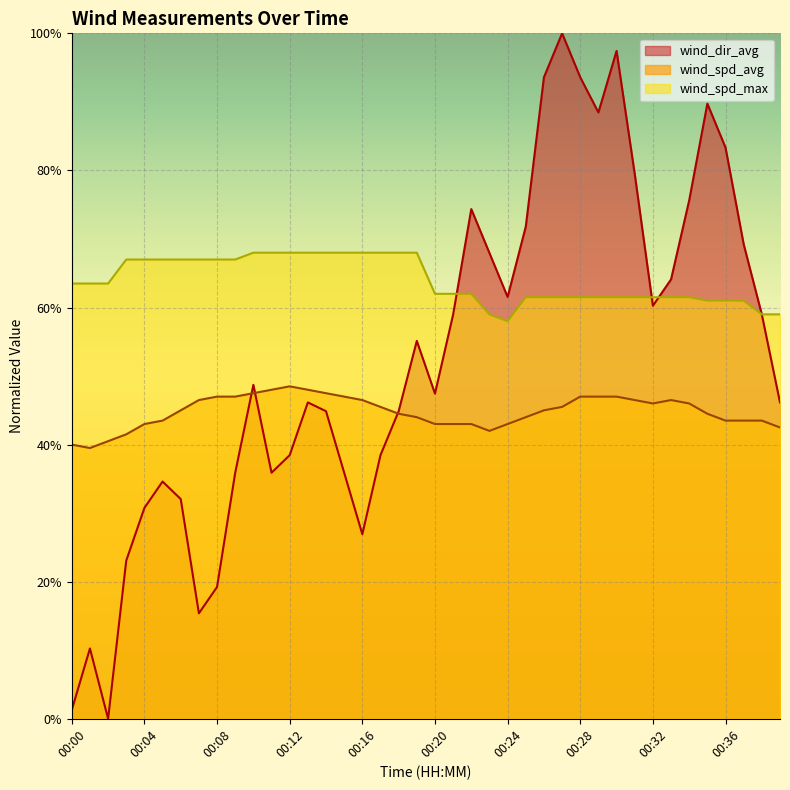

Between 00:09 and 00:11, which series saw the biggest shift?

wind_spd_avg